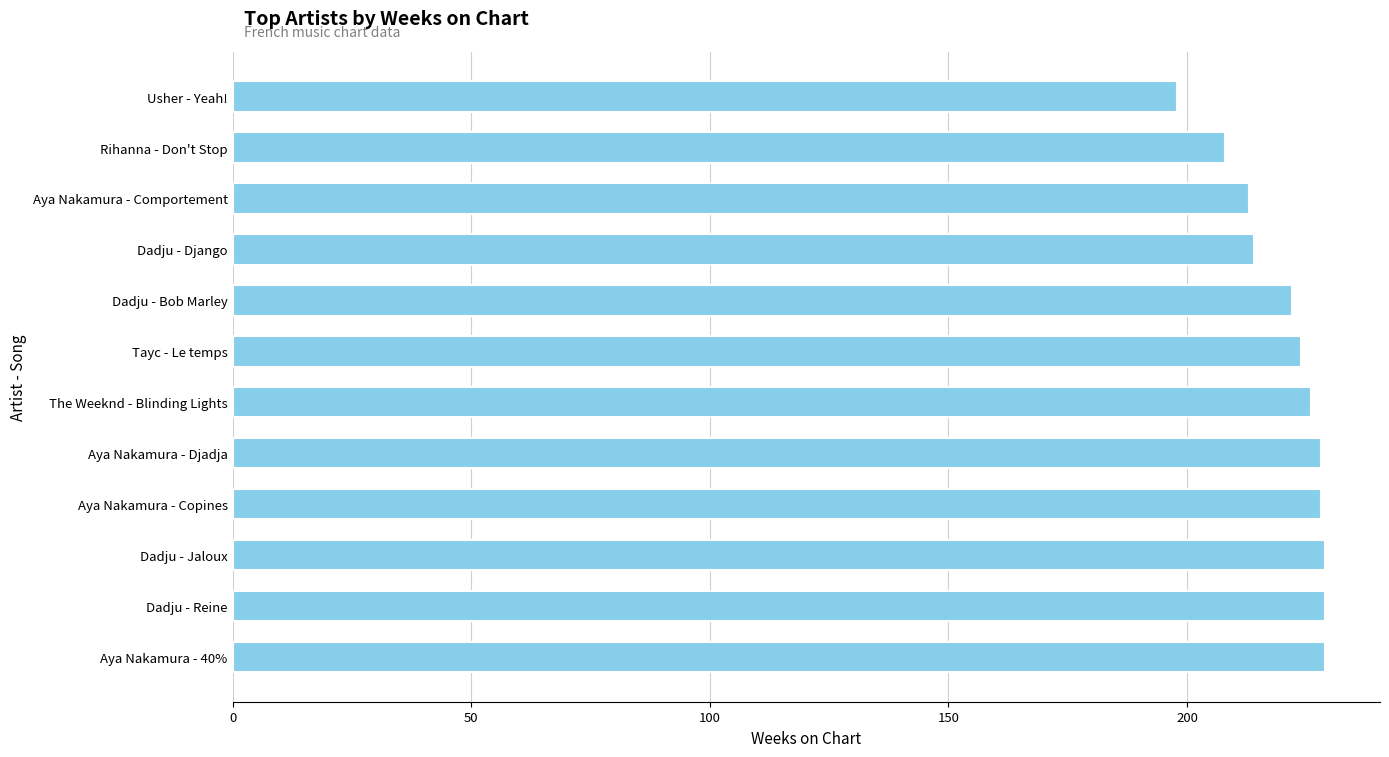

What is the average value?

221